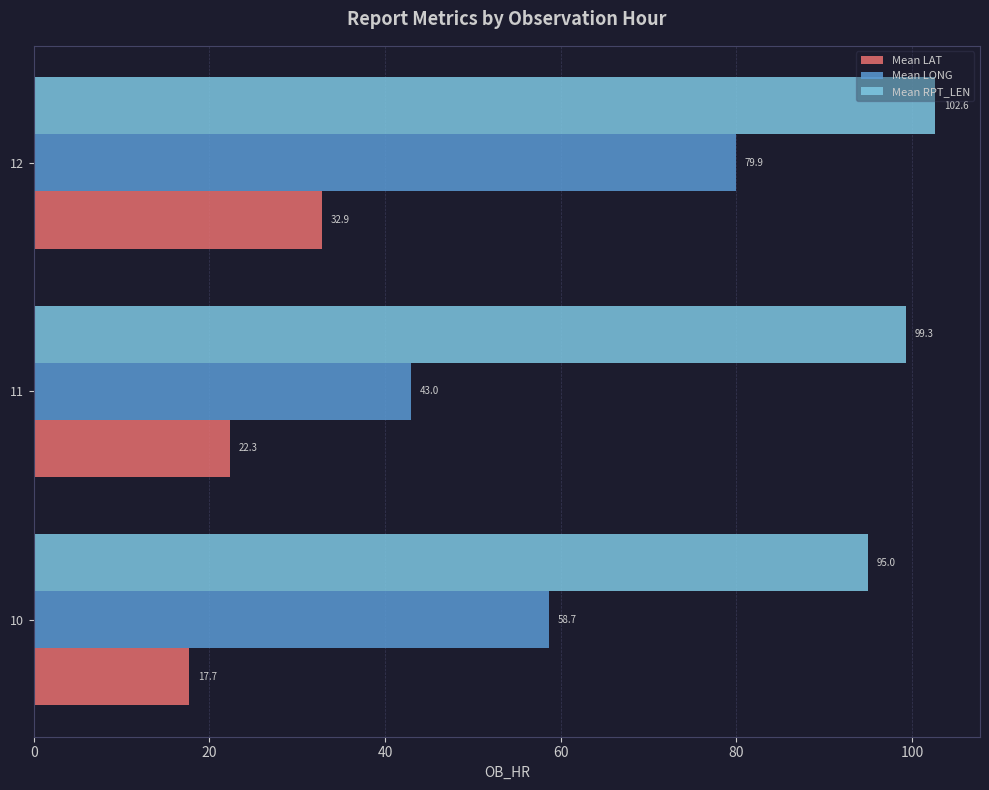

At which category is the sum across all series the highest?

12